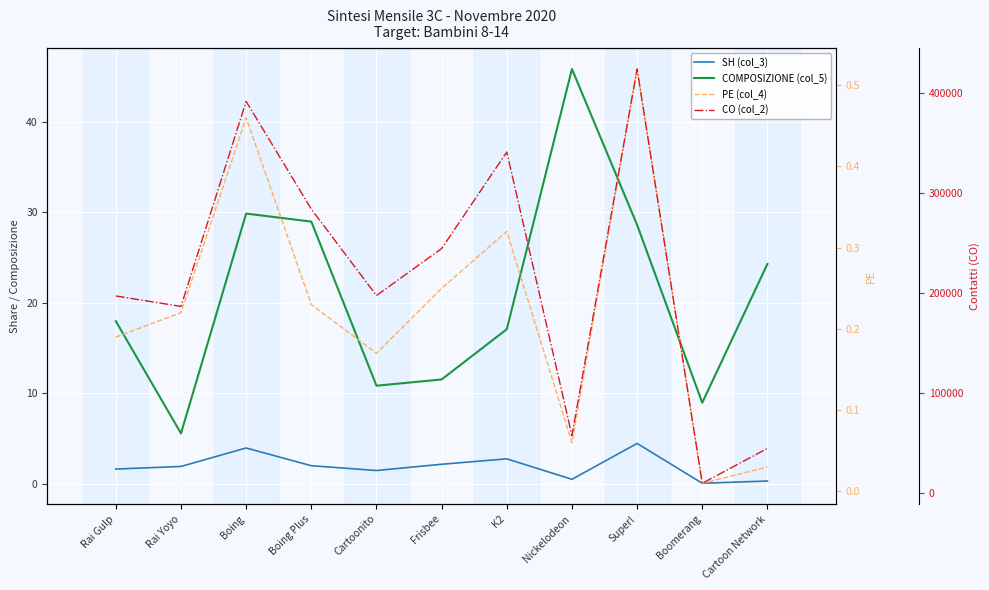

The value of SH (col_3) at Cartoon Network is 0.3. True or false?

True